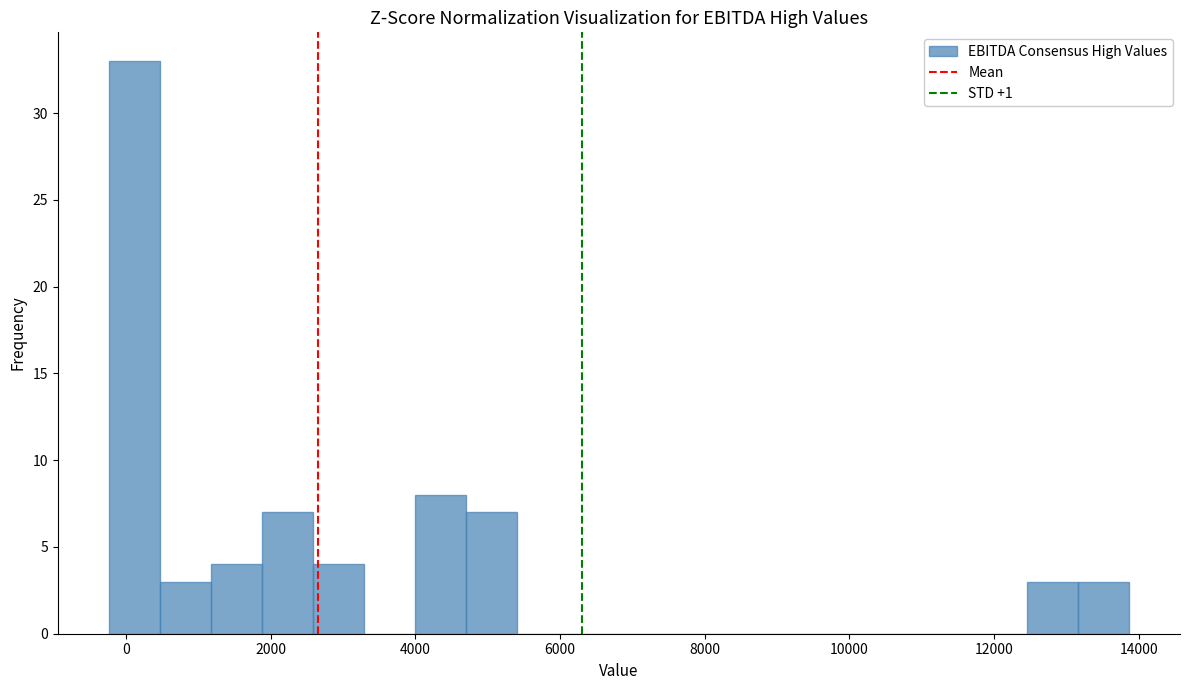

Read against the x-axis, roughly where is the centre of the tallest bar?

200